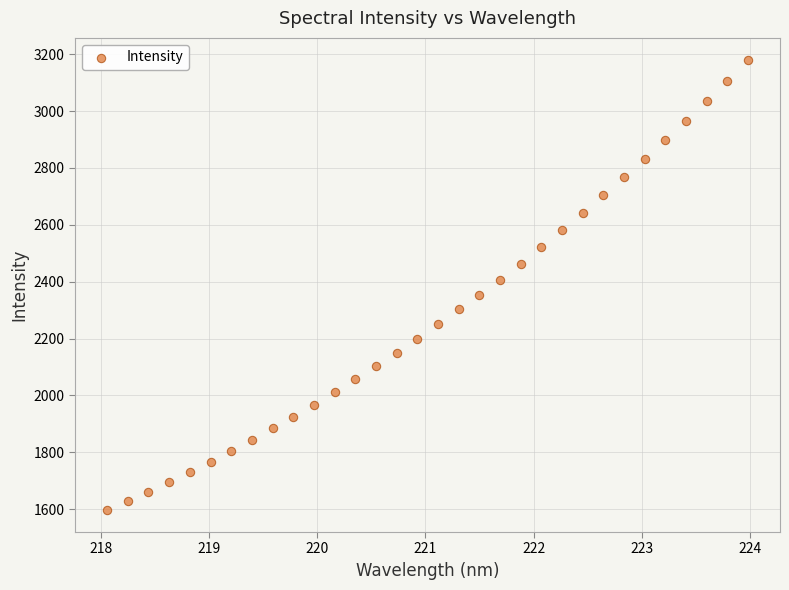

What is the range of Y values (max minus min)?

1579.2